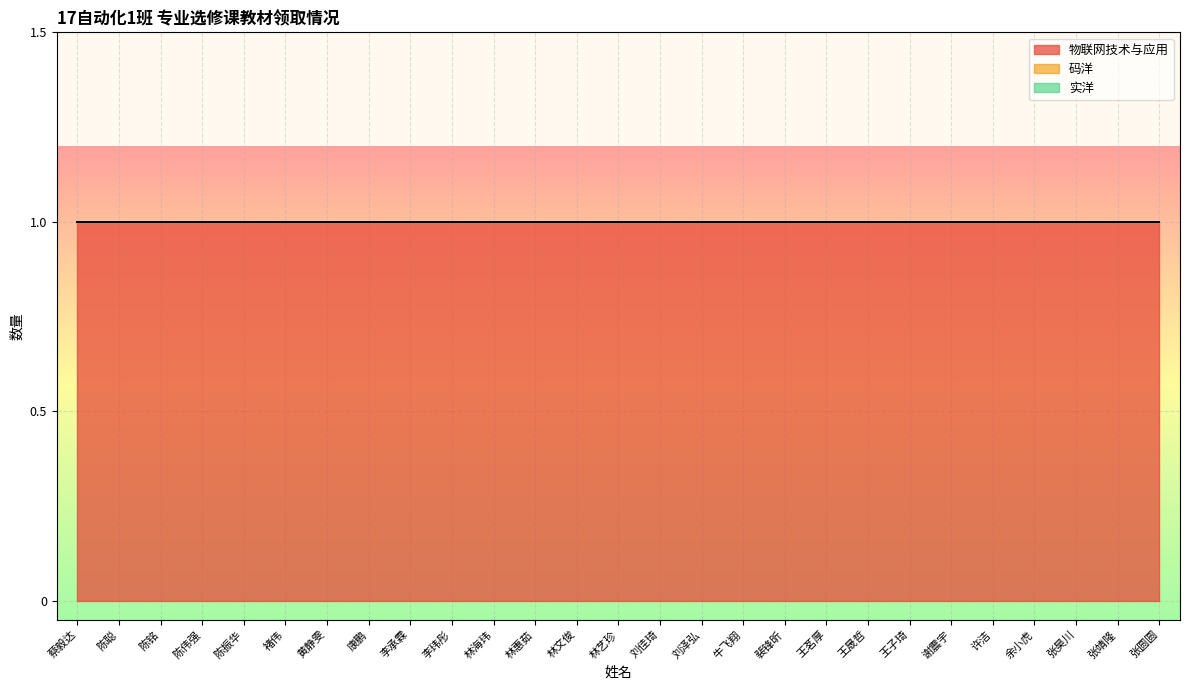

What position from the left is 张昊川?

25